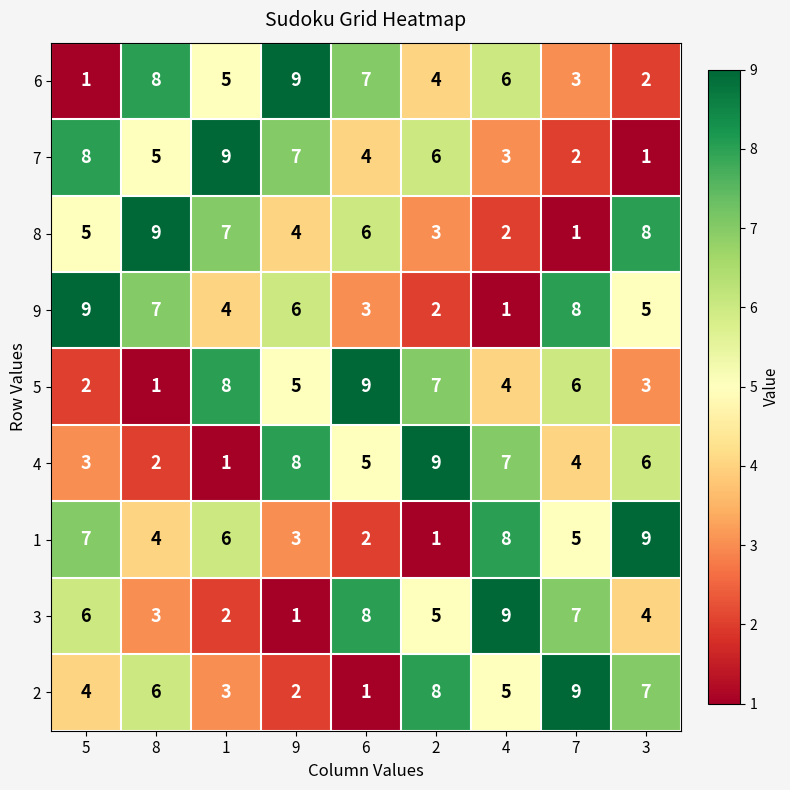

What is the total value across all series at 4?

45